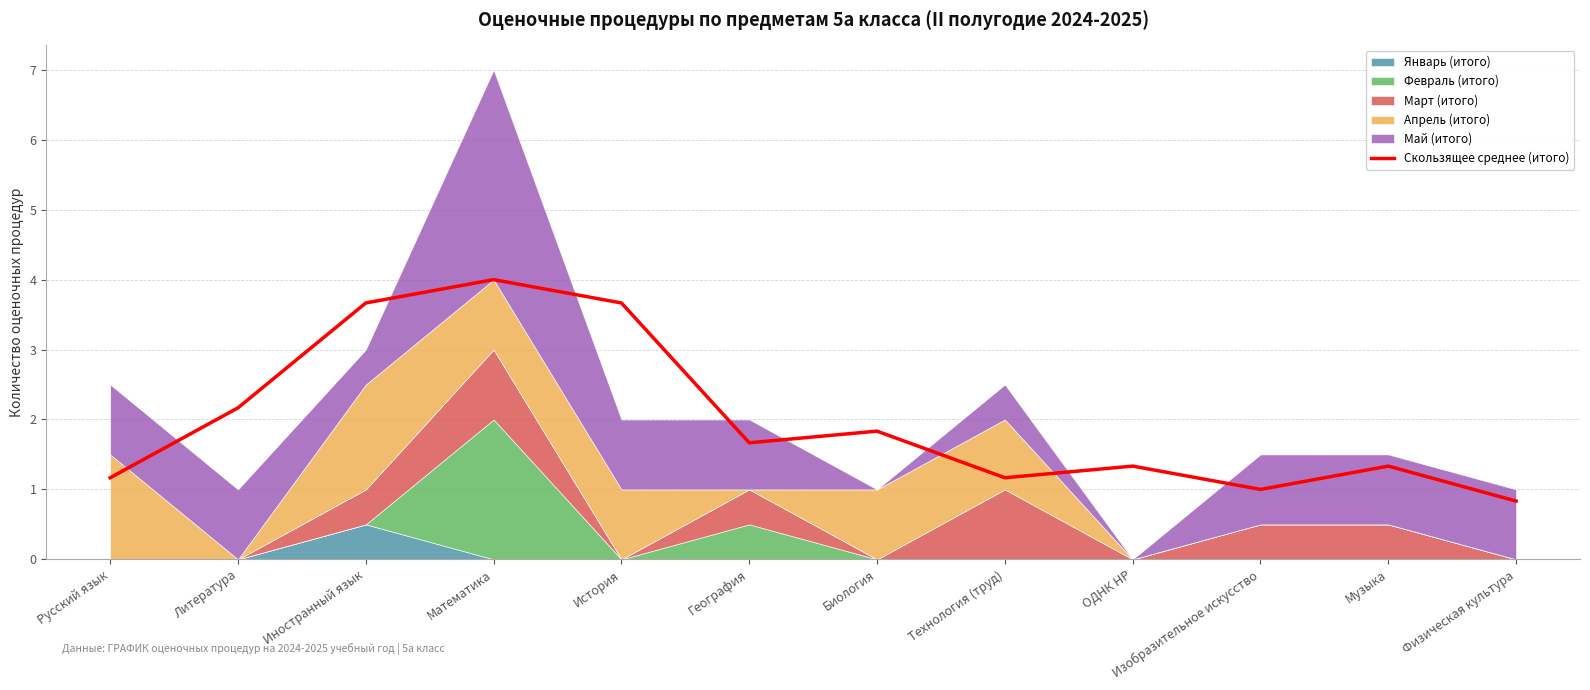

Which category has the highest value across all series?

Математика